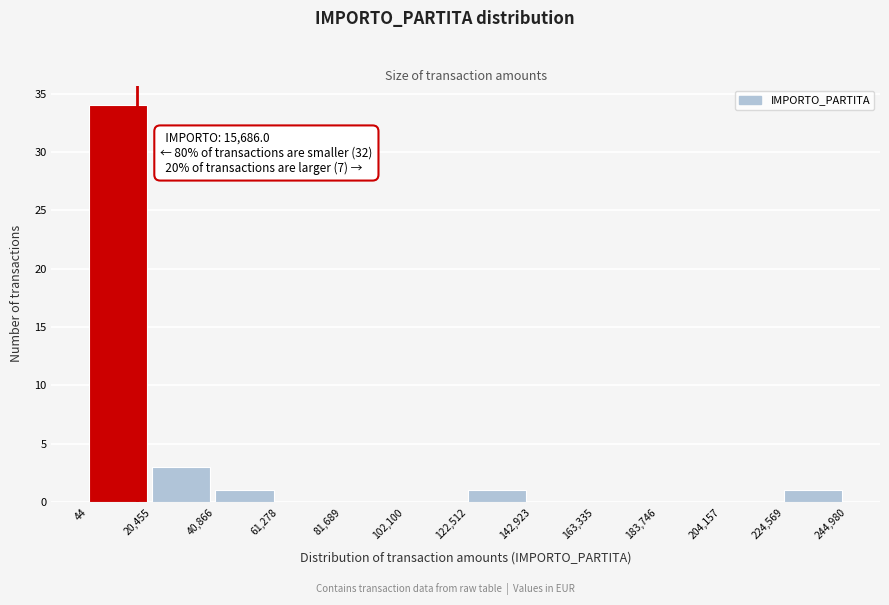

Over which range of the x-axis is the bar tallest?

44 to 20,455